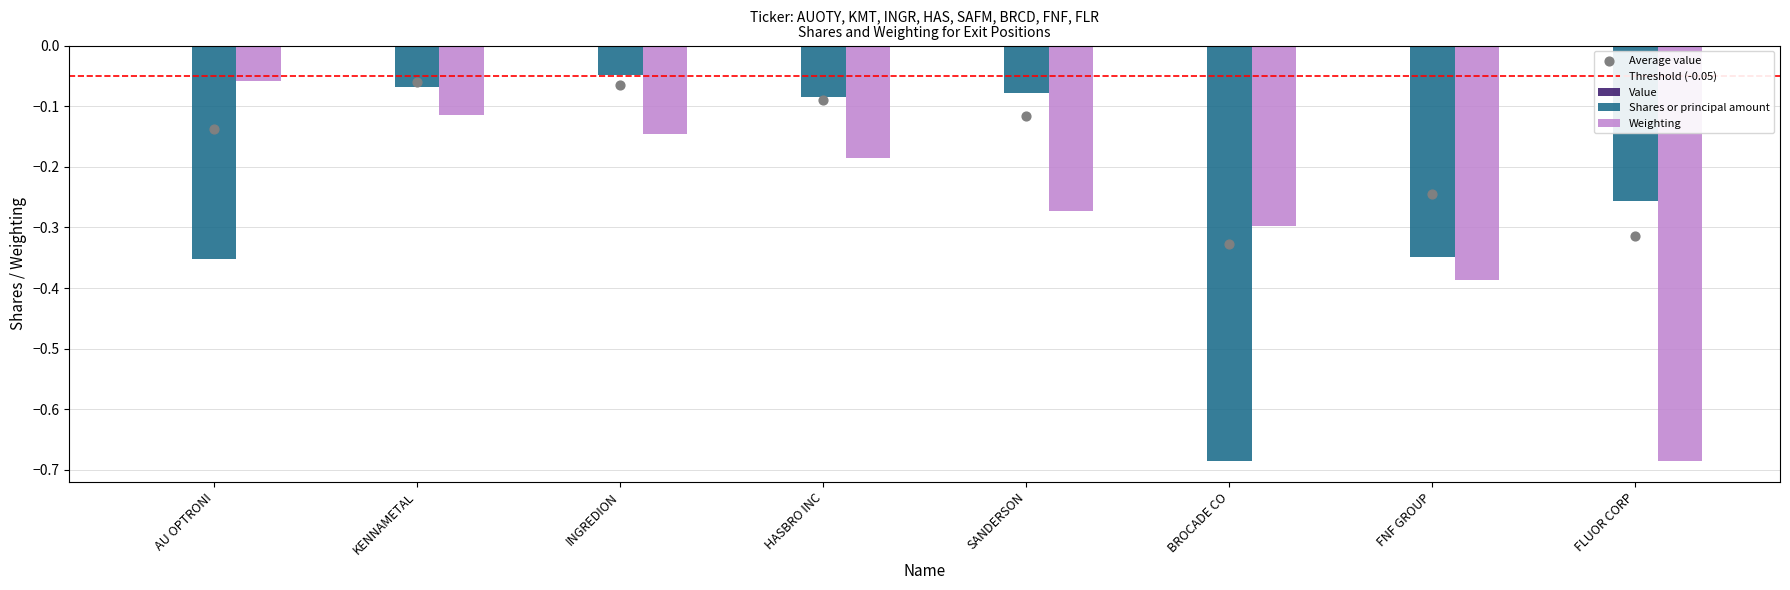

Which series contains the highest Y value?

Shares or principal amount